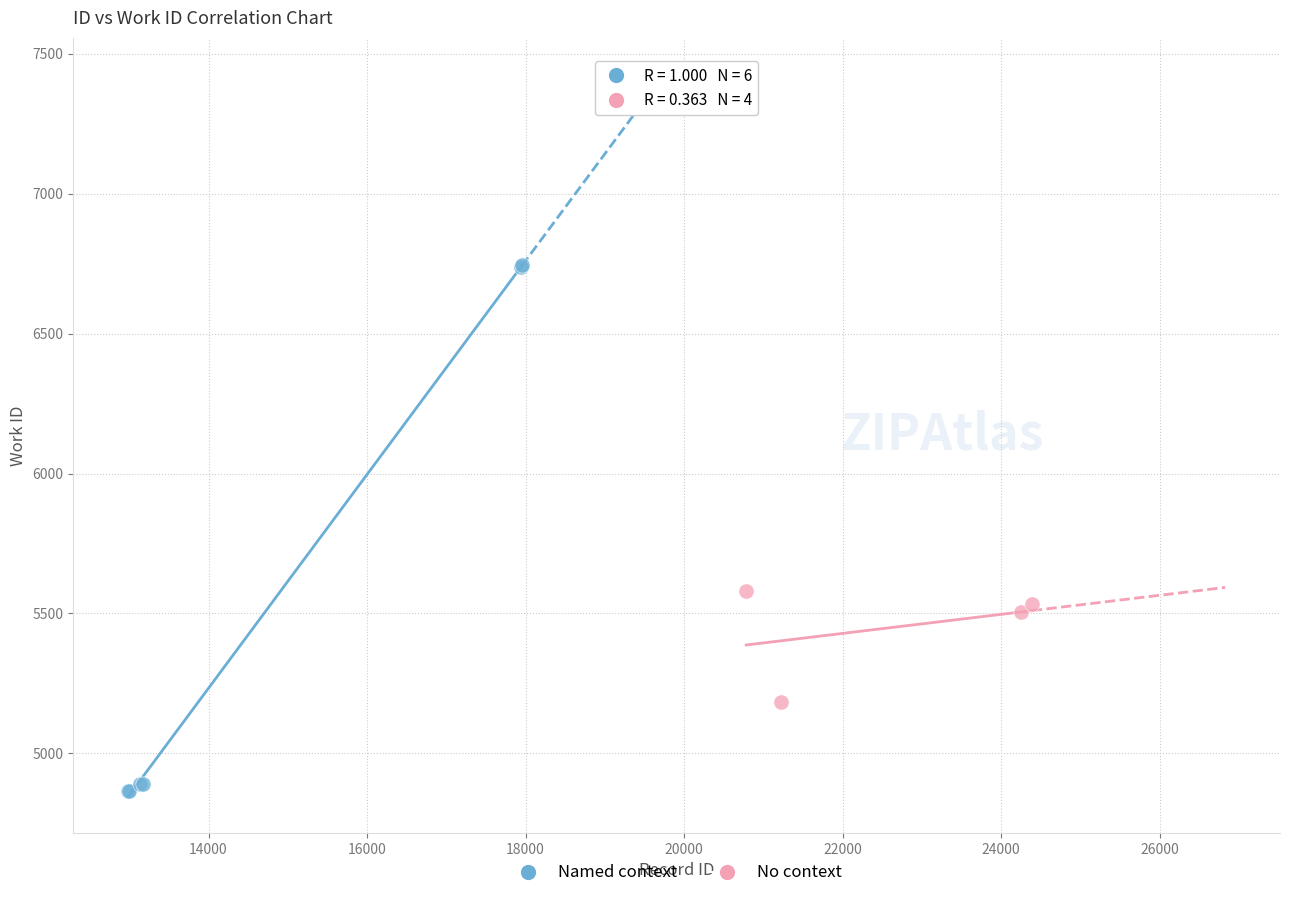

Which series reaches the minimum Y coordinate?

Named context